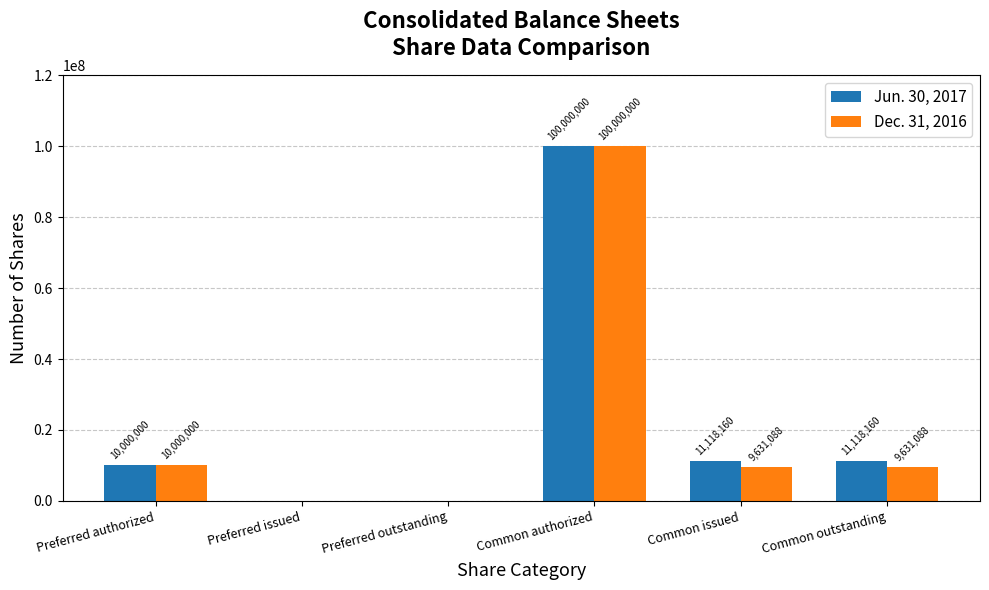

What is the spread (max minus min) of values at Common outstanding?

1487072